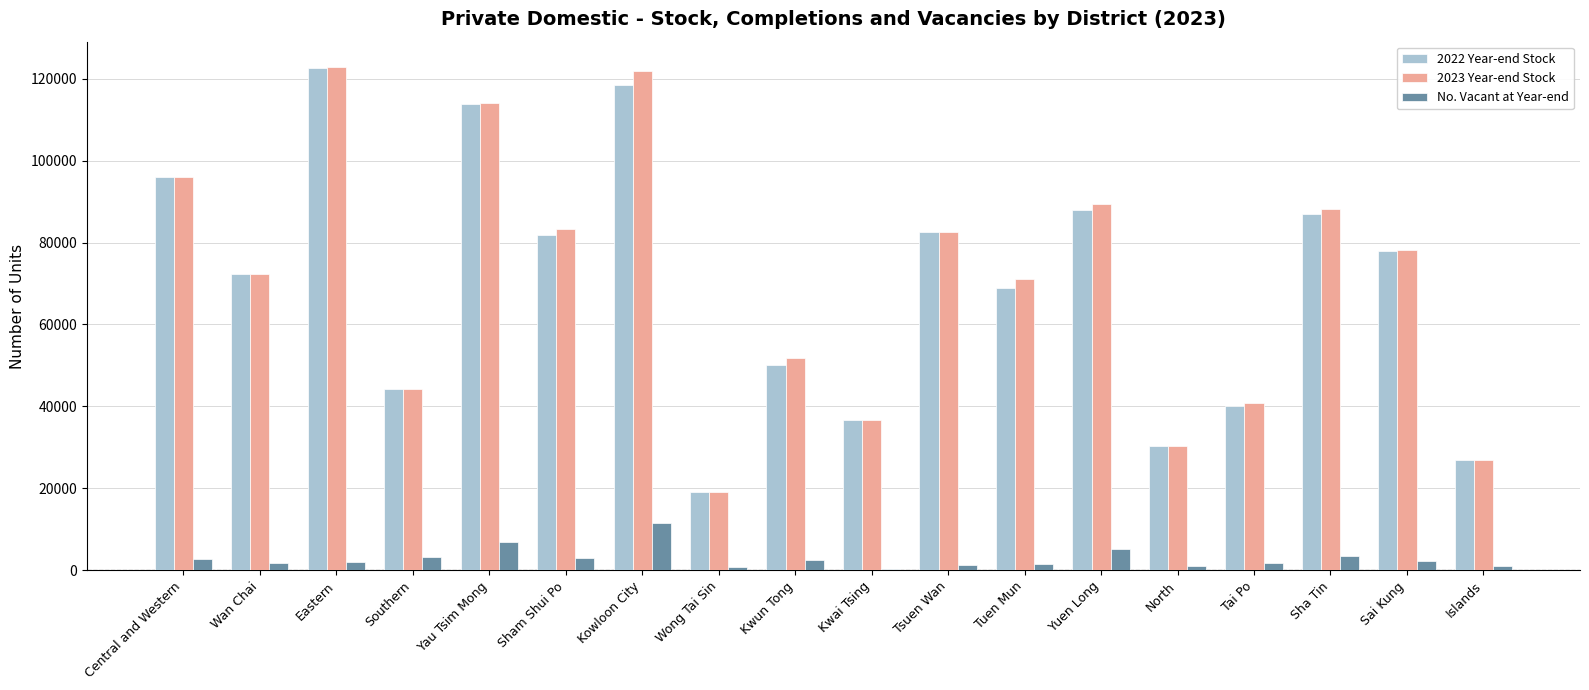

What is the label of the 18th bar from the left?

Islands